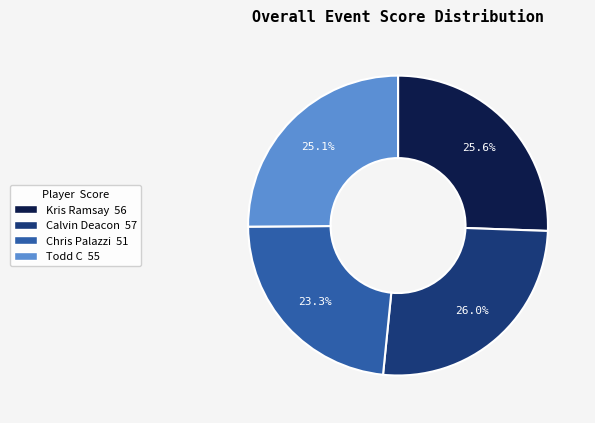

Is it true that Chris Palazzi is 23% of the pie?

True